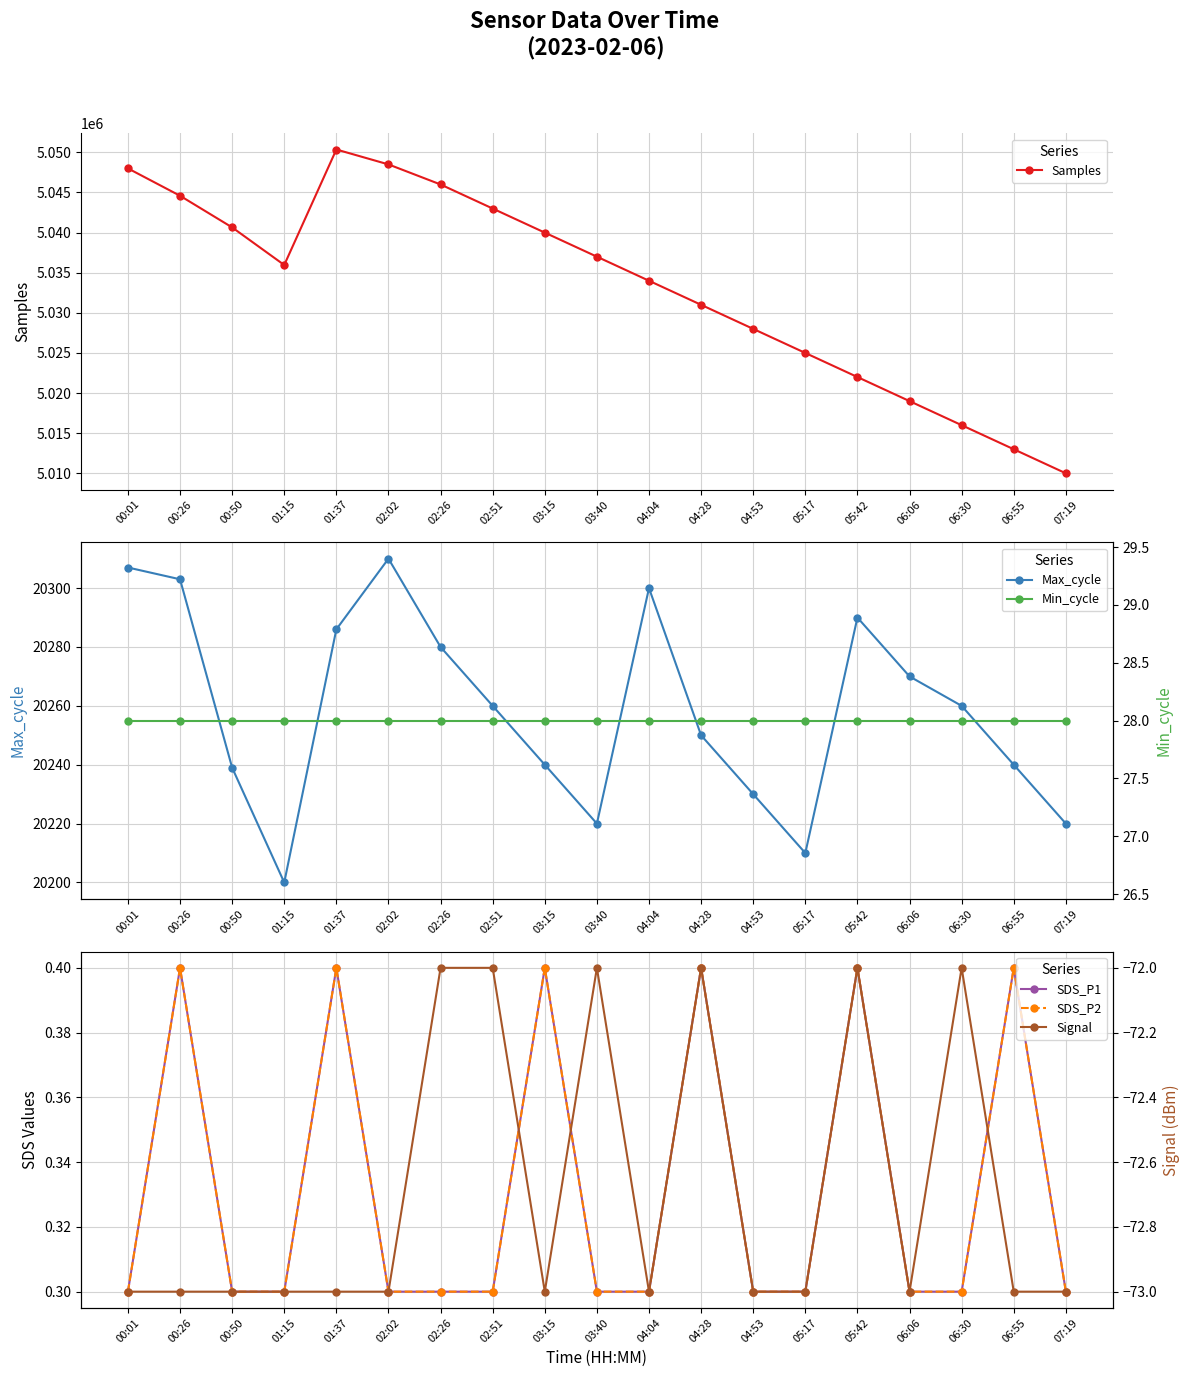

Is it true that Samples equals 5046000.0 at 02:26?

True